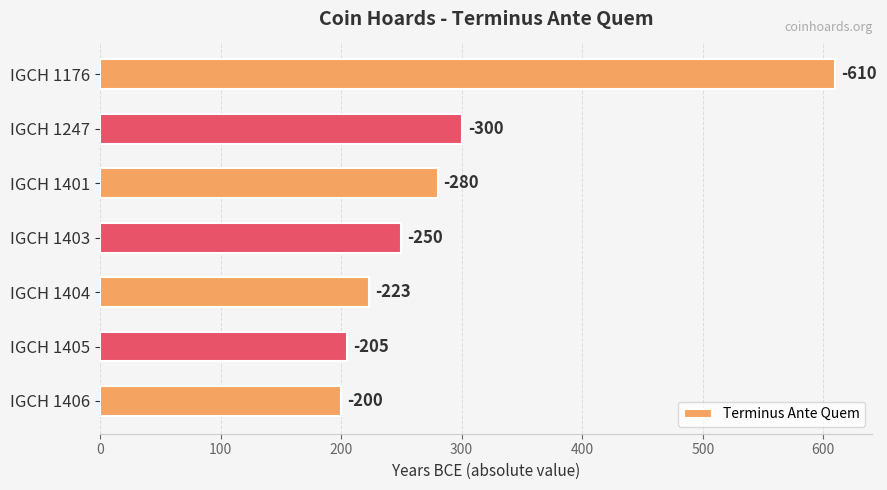

How many bars are there in total?

7